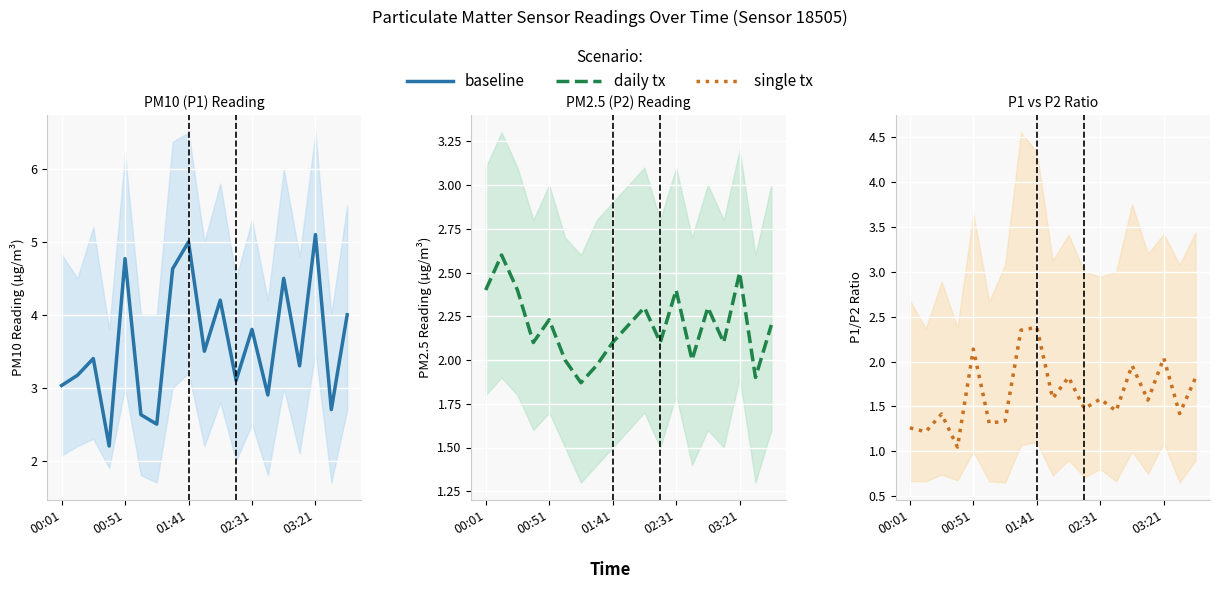

Is this an area chart (filled region under the line)?

No